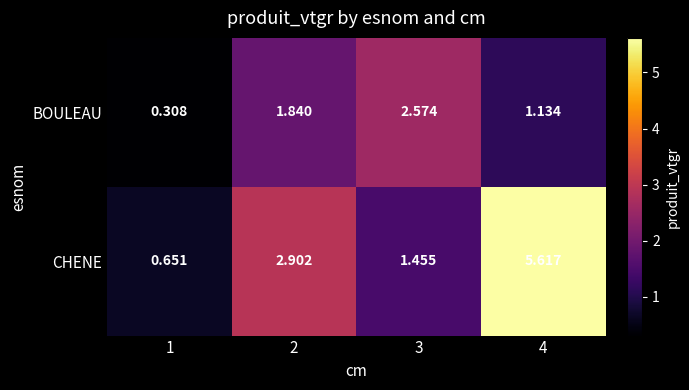

At 3, list the series in order from smallest to largest.

CHENE, BOULEAU